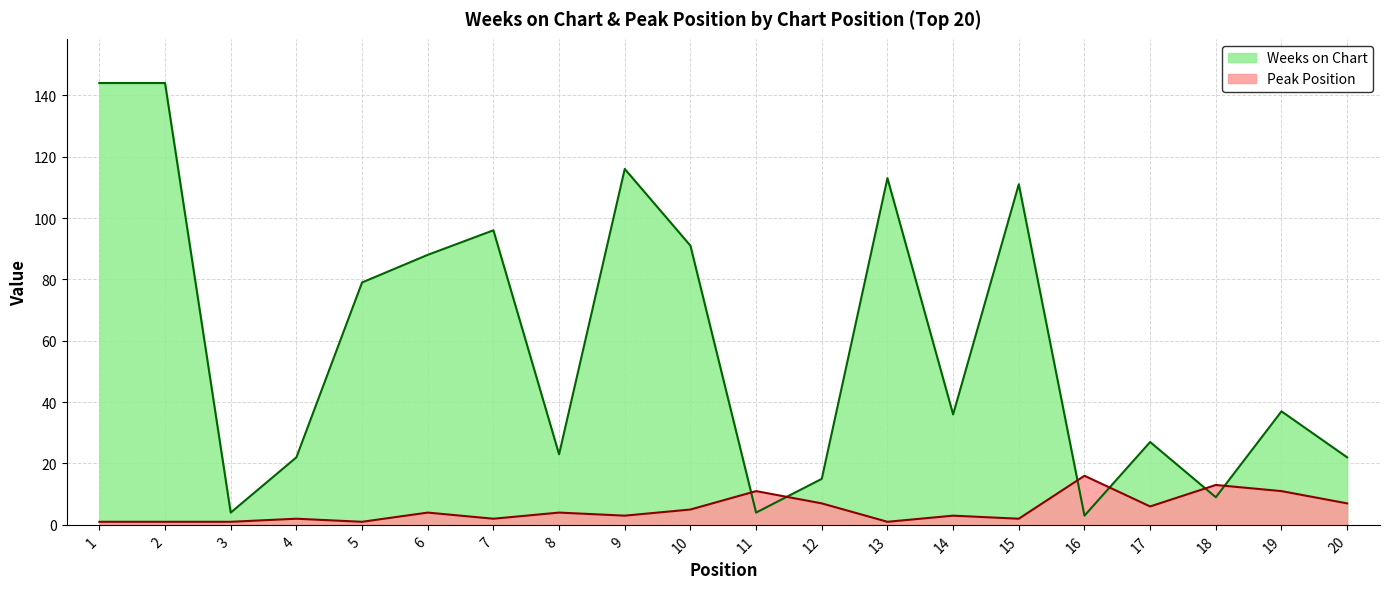

Is the value of Weeks on Chart at 1 greater than the value of Peak Position at 3?

Yes